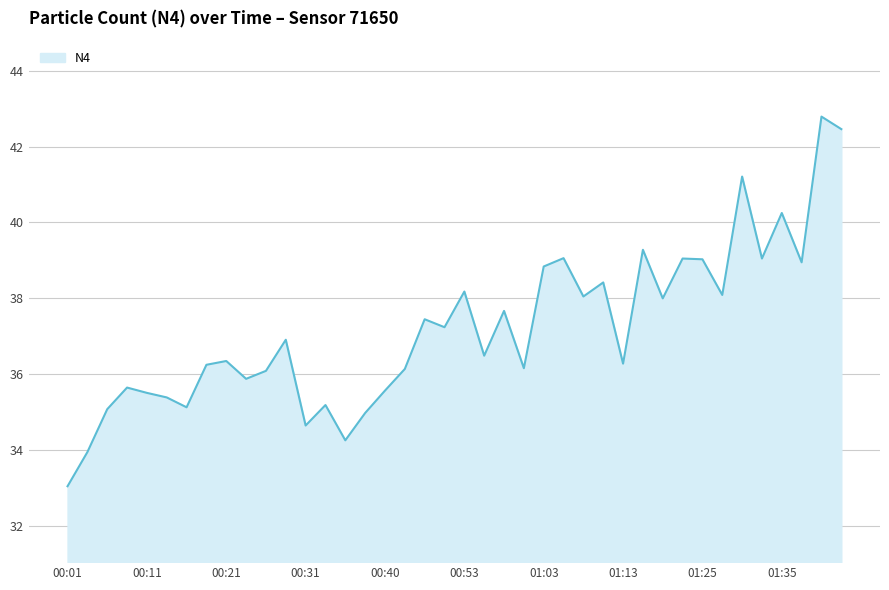

The chart shows a value of 13.6 at 19. True or false?

False